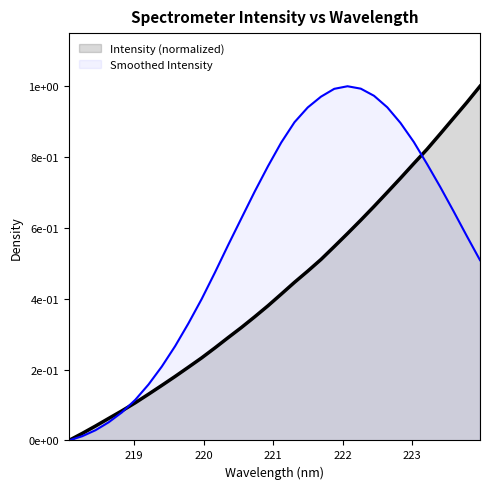

Reading left to right, extract all data points from this chart.

0.0	0.0	0.0	0.1	0.1	0.1	0.1	0.2	0.2	0.2	0.2	0.3	0.3	0.3	0.3	0.4	0.4	0.4	0.5	0.5	0.5	0.6	0.6	0.7	0.7	0.7	0.8	0.8	0.9	0.9	1.0	1.0